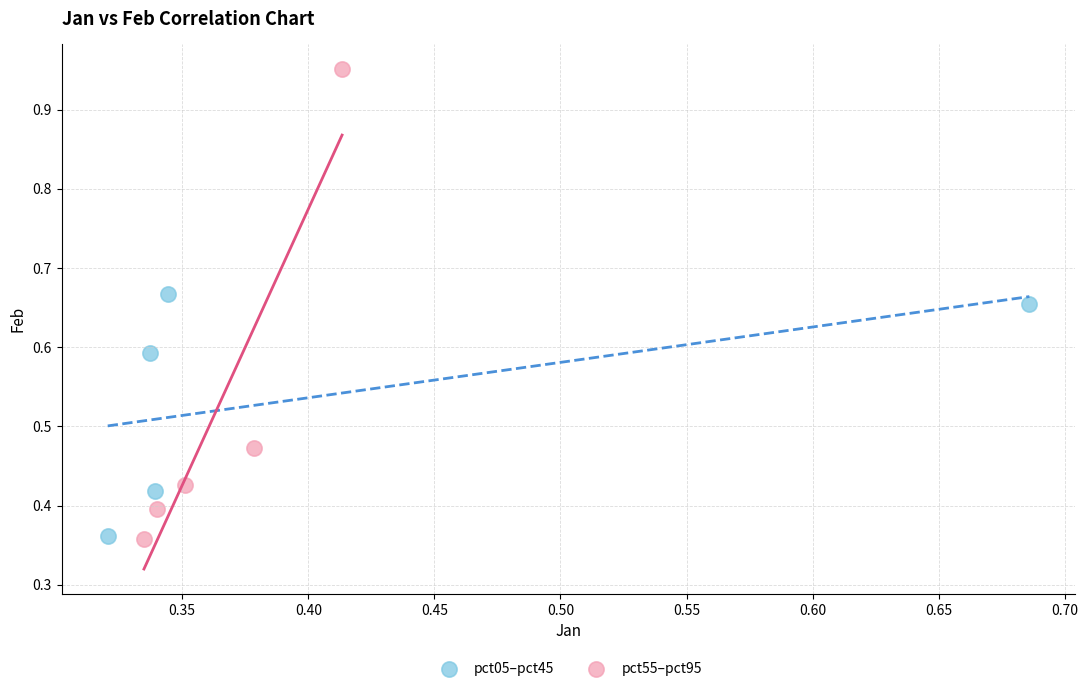

Which series reaches the maximum Y coordinate?

pct55–pct95